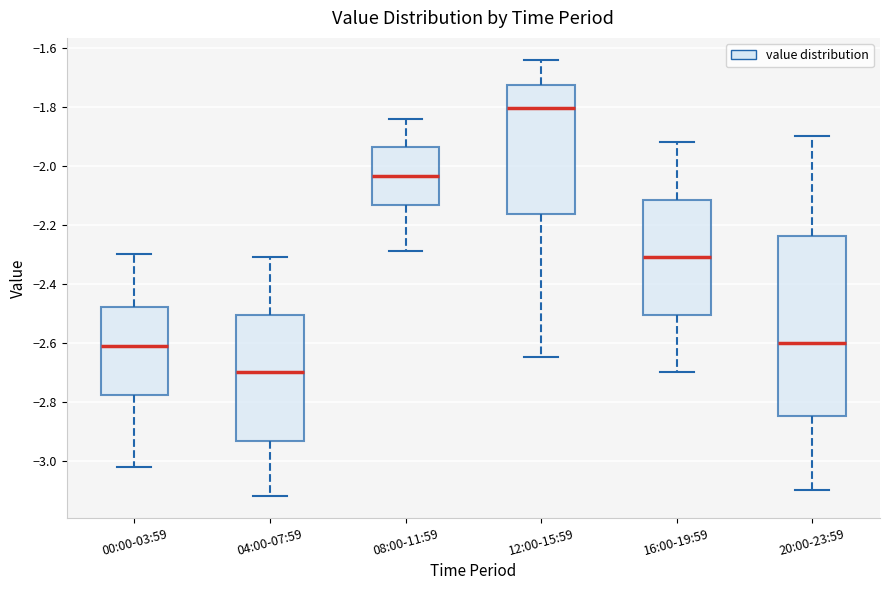

Which box is the tallest, from its lower edge to its upper edge?

20:00-23:59